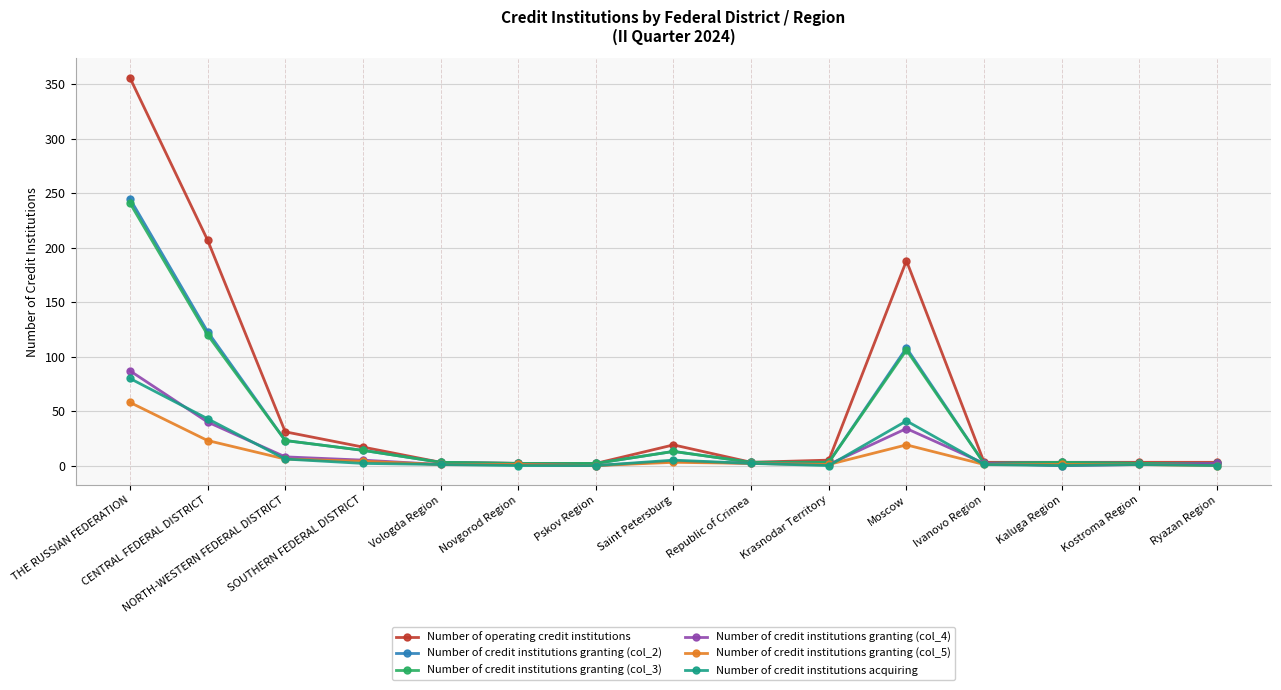

What is the greatest value displayed?

356